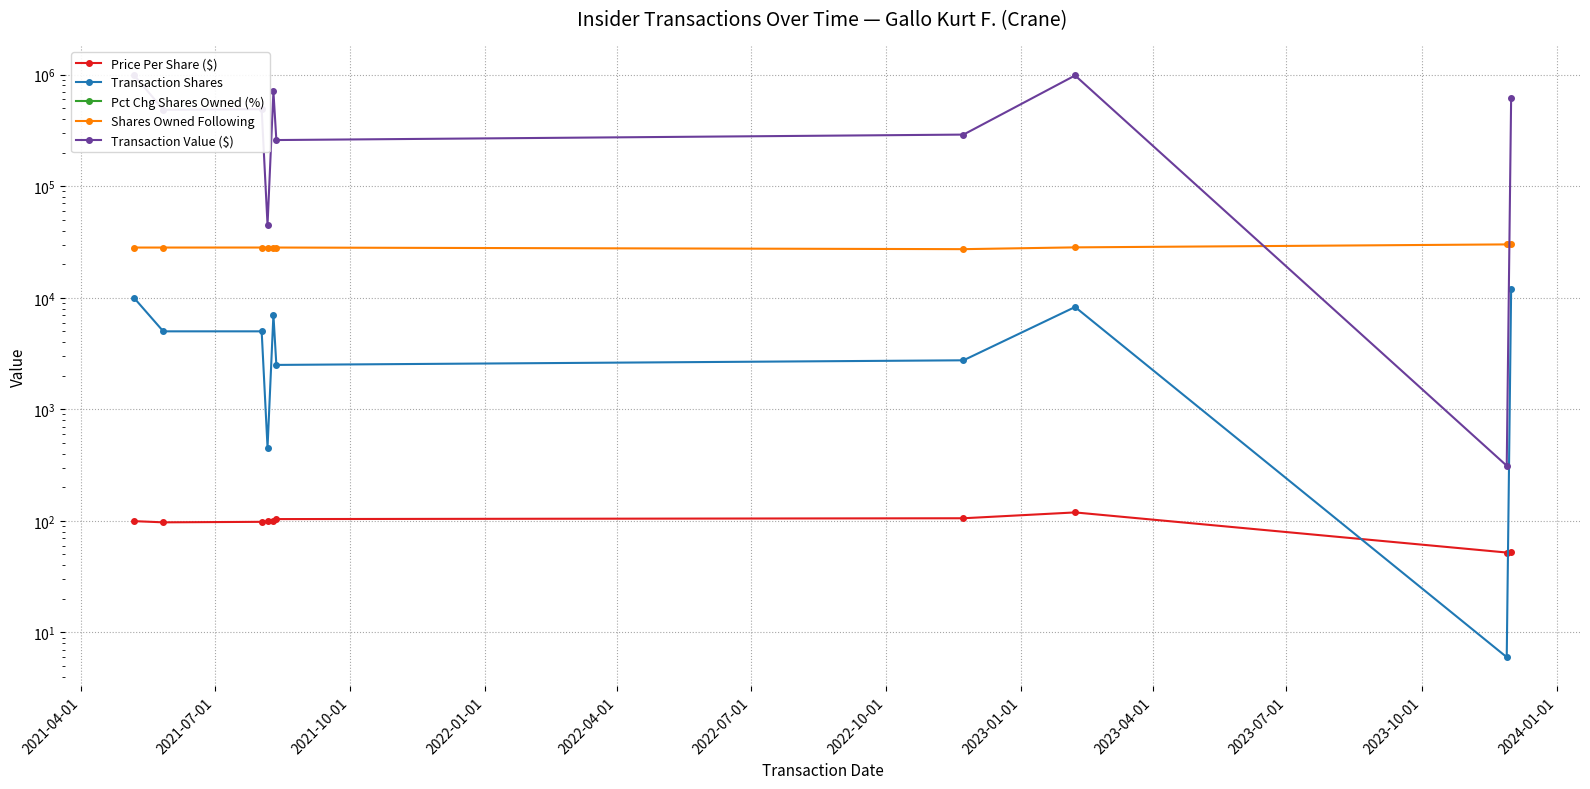

True or false: Transaction Shares has more than 2 interior local peaks.

False